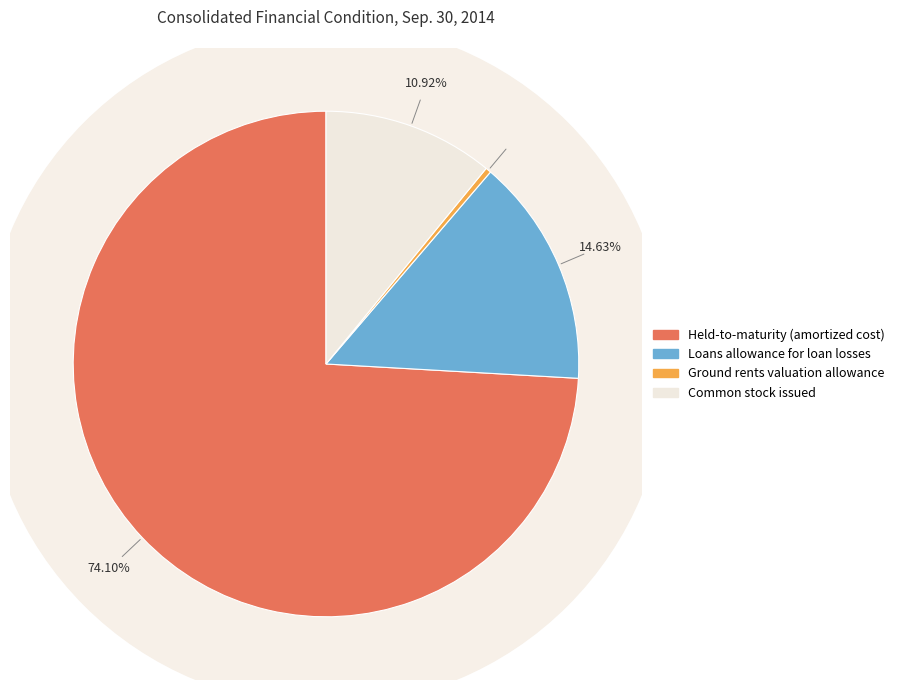

Which category has the biggest portion of the pie?

Held-to-maturity (amortized cost)